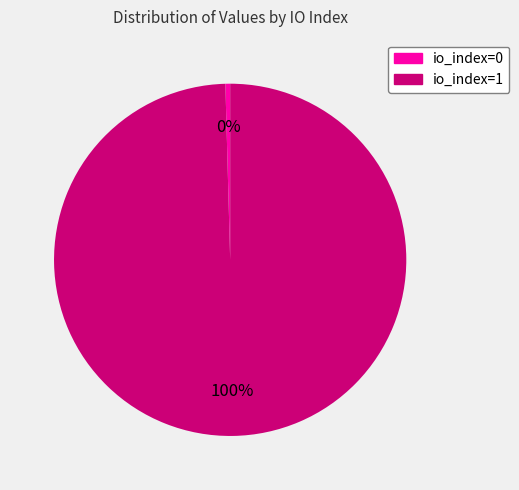

Is the sum of io_index=1 and io_index=0 greater than half?

Yes